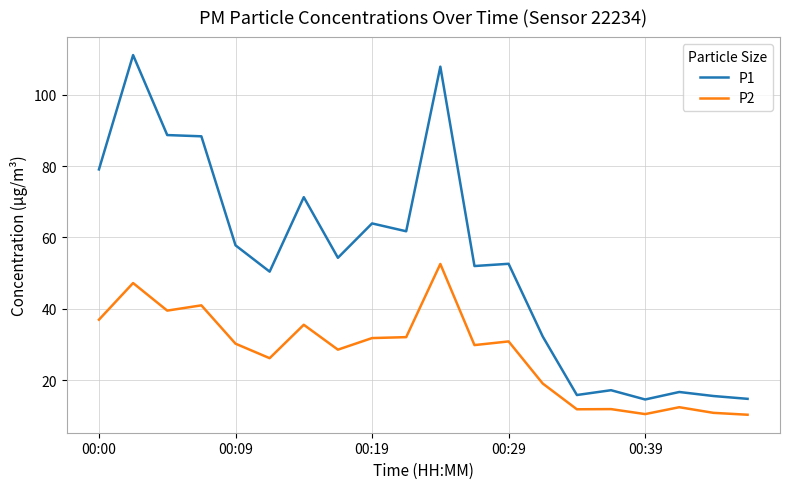

True or false: P2 and P1 cross at least once.

False